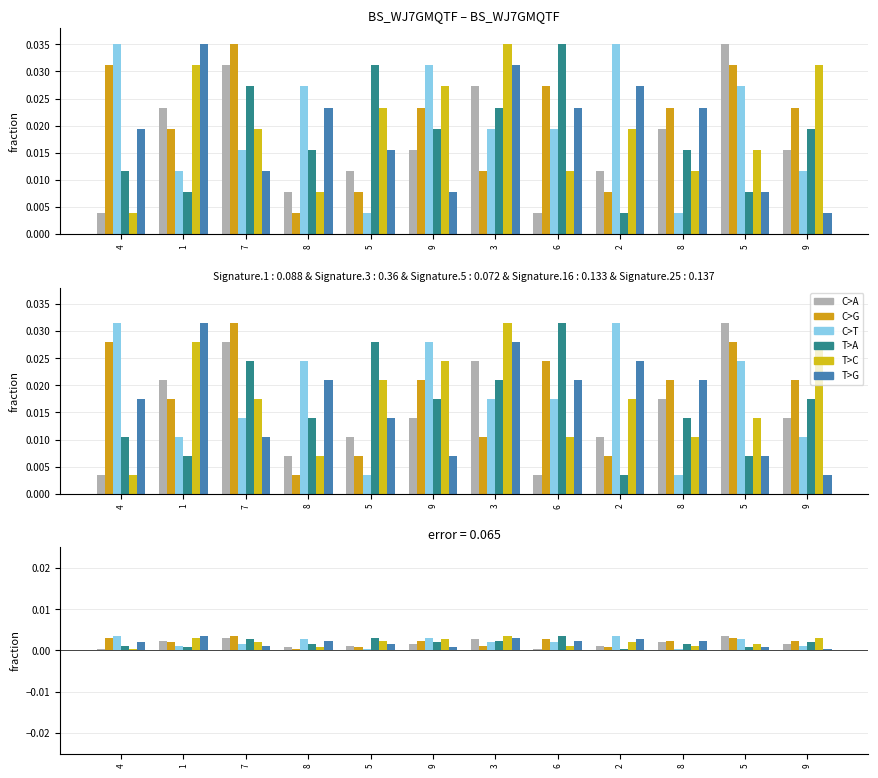

True or false: col_3 has a value of 0.0 at 2.

True